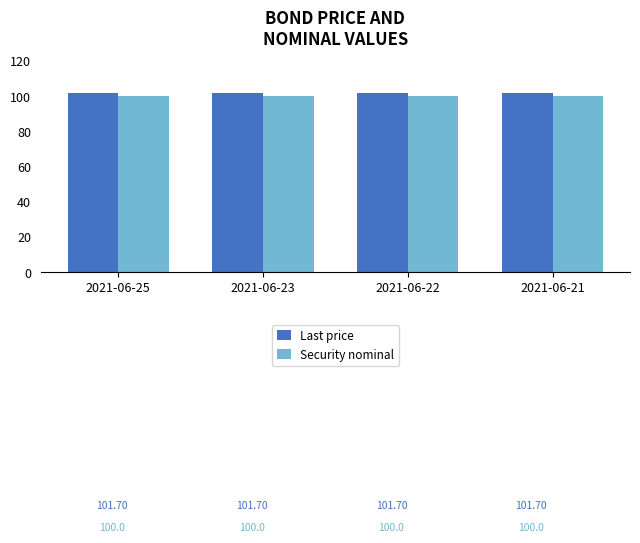

What is the average value of the Security nominal series?

100.0